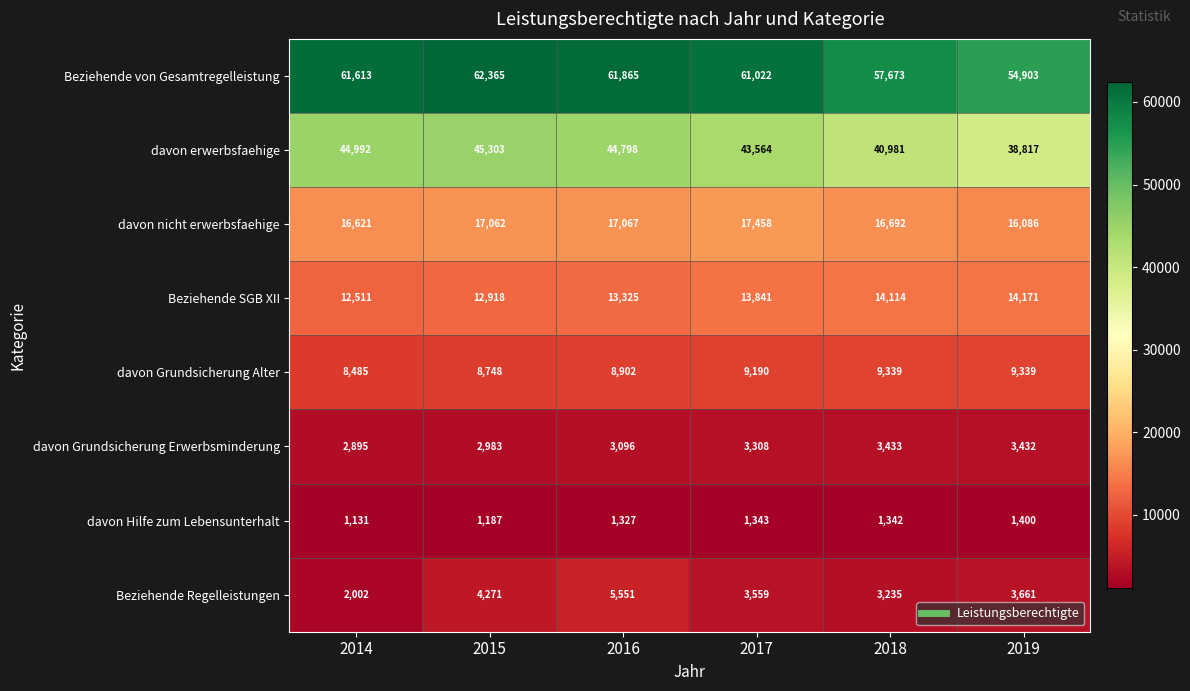

What is the approximate value of davon Grundsicherung Erwerbsminderung at 2018, to the nearest 50?

3450